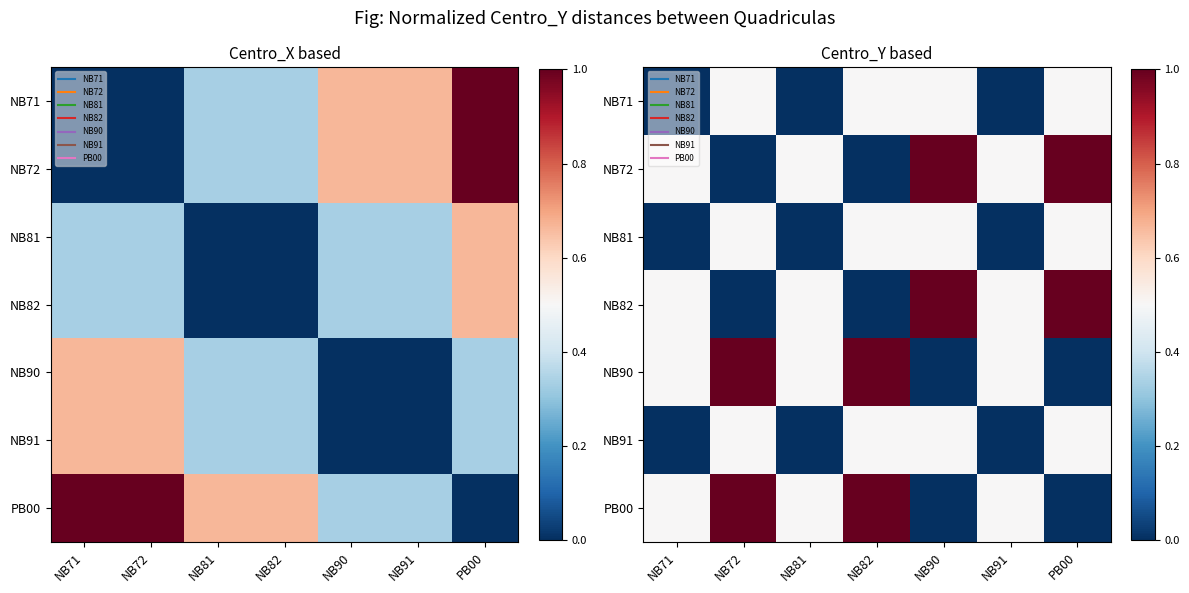

The PB00 series shows 0.0 at NB90. True or false?

True